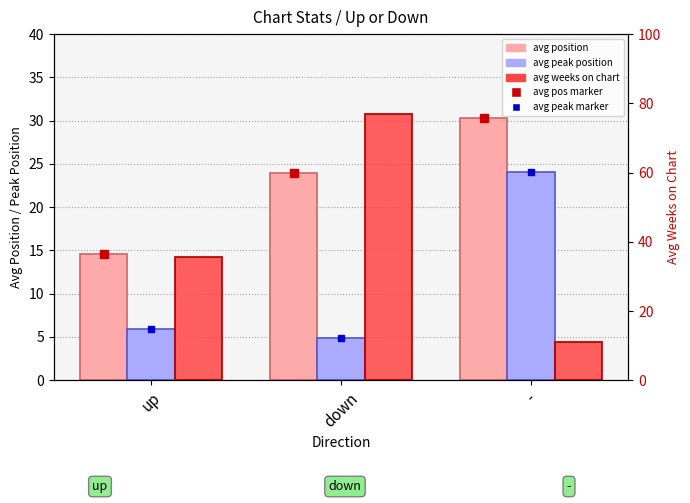

What is the sum of all avg peak position values?

35.0